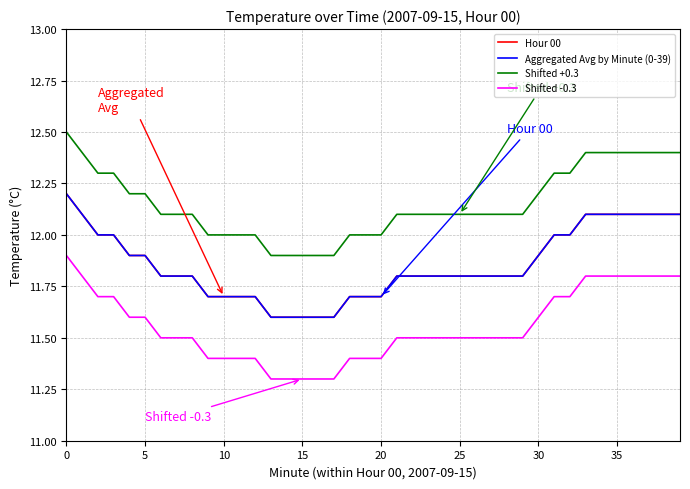

At how many categories does at least one series exceed 12?

28